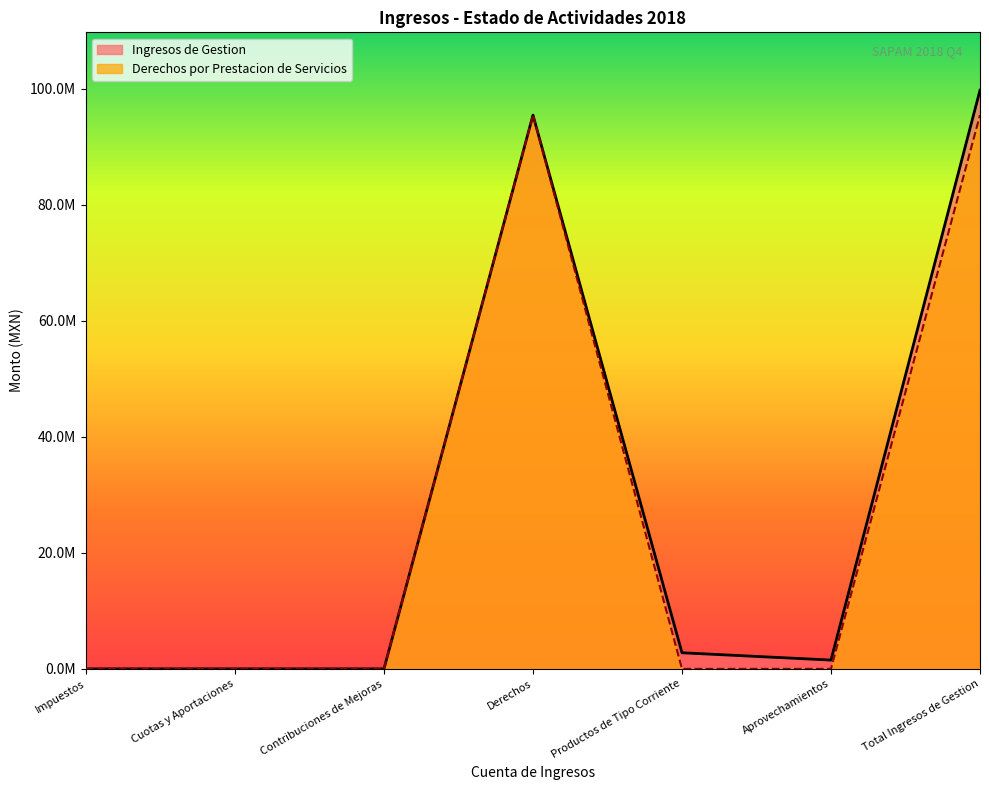

Between Productos de Tipo Corriente and Impuestos, which is larger?

Productos de Tipo Corriente